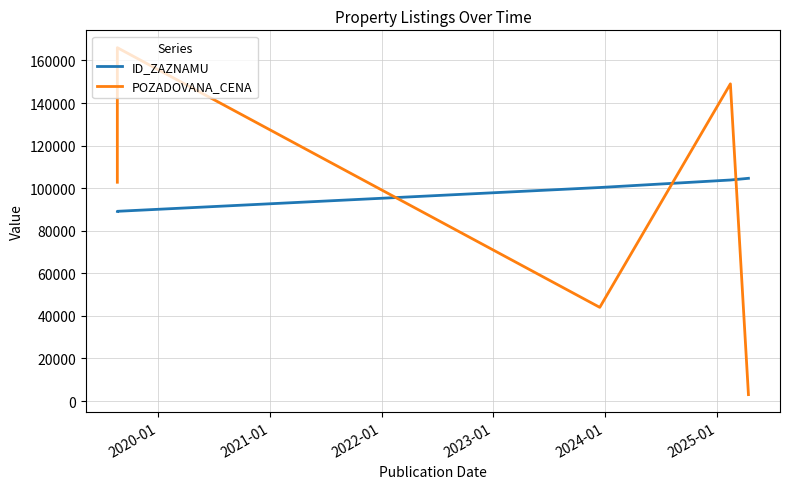

How many times do POZADOVANA_CENA and ID_ZAZNAMU cross each other?

3